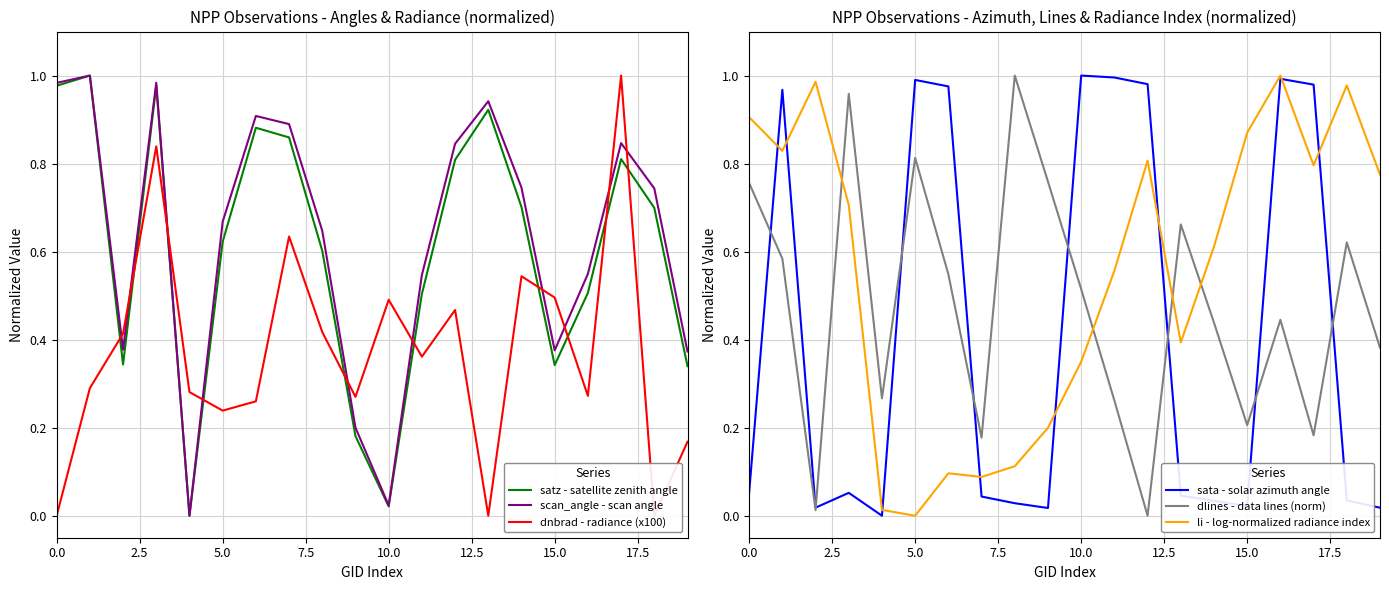

What is the label of the 12th point from the left?

11